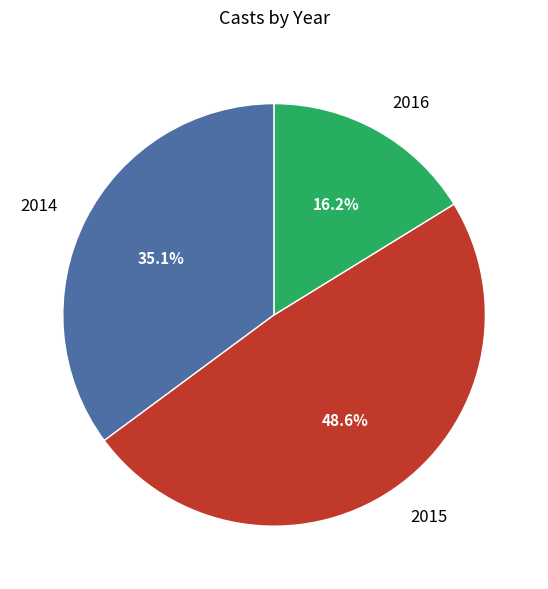

To the nearest percent, what is the average slice percentage?

33%